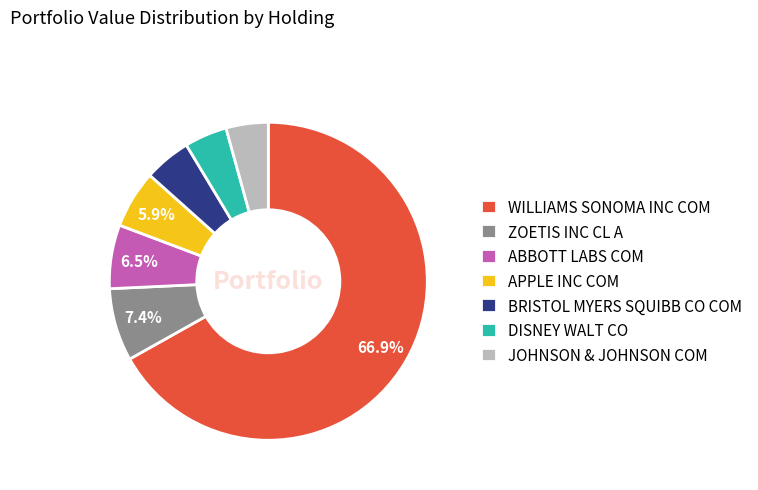

Does ZOETIS INC CL A represent more than half of the total?

No